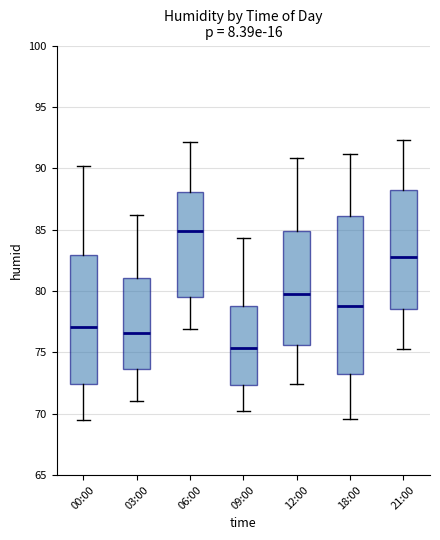

Reading left to right, read every box against the y-axis: the position of its median line, the range the box covers, and the ends of its whiskers. The values are not printed on the chart, so give them approximately, as read against the axis.

00:00: median 77.0, box 72.5 to 83.0, whiskers 69.5 to 90.0
03:00: median 76.5, box 73.5 to 81.0, whiskers 71.0 to 86.0
06:00: median 85.0, box 79.5 to 88.0, whiskers 77.0 to 92.0
09:00: median 75.5, box 72.5 to 79.0, whiskers 70.0 to 84.5
12:00: median 80.0, box 75.5 to 85.0, whiskers 72.5 to 91.0
18:00: median 79.0, box 73.5 to 86.0, whiskers 69.5 to 91.0
21:00: median 83.0, box 78.5 to 88.0, whiskers 75.5 to 92.5